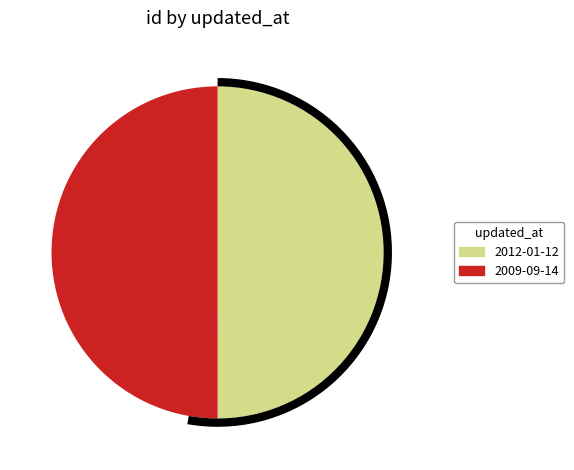

Is the sum of 2009-09-14 and 2012-01-12 greater than half?

Yes